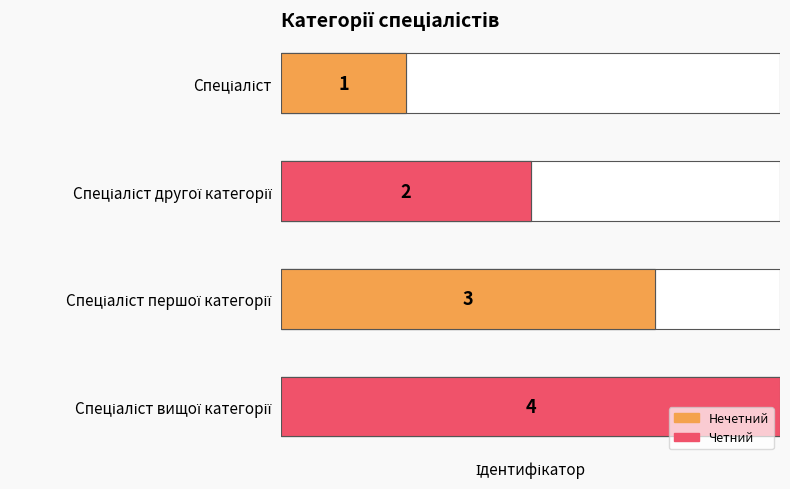

What is the value of the 1st bar from the left?

1